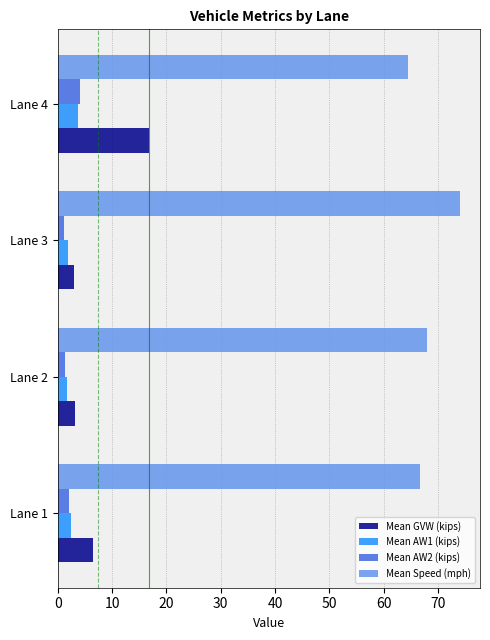

At how many categories does at least one series exceed 33?

4